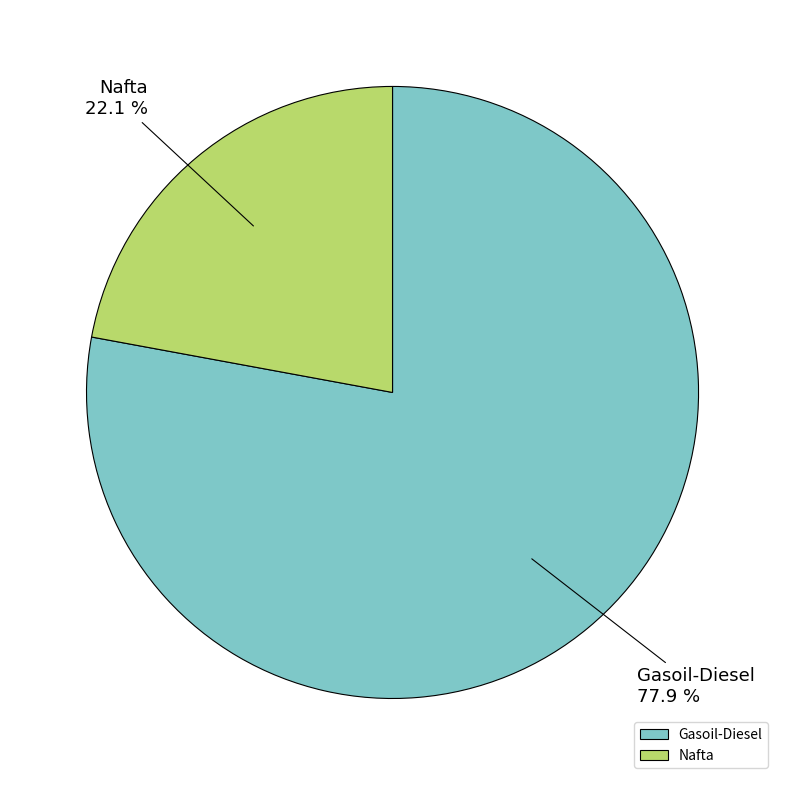

Which has a higher value, Gasoil-Diesel or Nafta?

Gasoil-Diesel